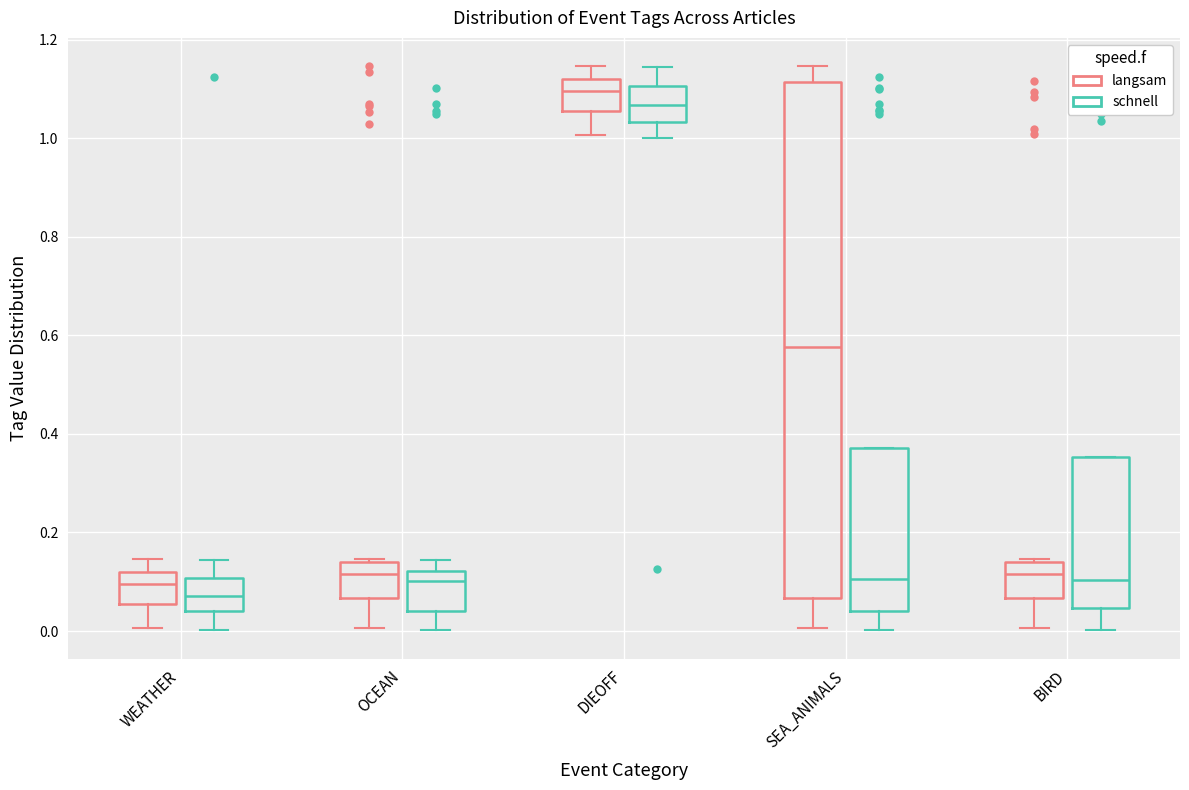

Reading left to right, read every box against the y-axis: the position of its median line, the range the box covers, and the ends of its whiskers. The values are not printed on the chart, so give them approximately, as read against the axis.

WEATHER (langsam): median 0.10, box 0.06 to 0.12, whiskers 0.00 to 0.14
WEATHER (schnell): median 0.08, box 0.04 to 0.10, whiskers 0.00 to 0.14
OCEAN (langsam): median 0.12, box 0.06 to 0.14, whiskers 0.00 to 0.14
OCEAN (schnell): median 0.10, box 0.04 to 0.12, whiskers 0.00 to 0.14
DIEOFF (langsam): median 1.10, box 1.06 to 1.12, whiskers 1.00 to 1.14
DIEOFF (schnell): median 1.06, box 1.04 to 1.10, whiskers 1.00 to 1.14
SEA_ANIMALS (langsam): median 0.58, box 0.06 to 1.12, whiskers 0.00 to 1.14
SEA_ANIMALS (schnell): median 0.10, box 0.04 to 0.38, whiskers 0.00 to 0.38
BIRD (langsam): median 0.12, box 0.06 to 0.14, whiskers 0.00 to 0.14
BIRD (schnell): median 0.10, box 0.04 to 0.36, whiskers 0.00 to 0.36